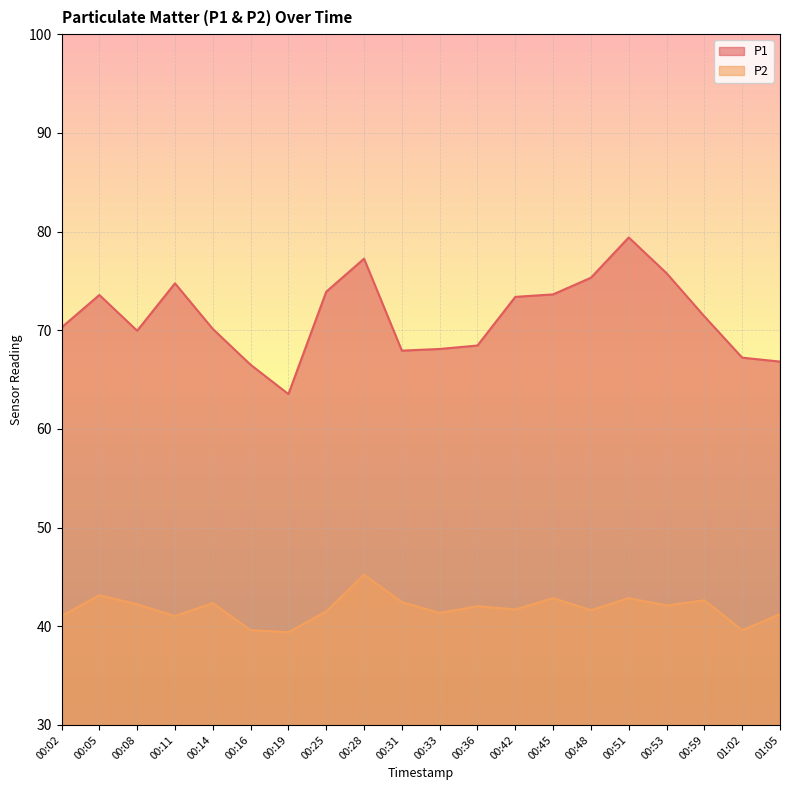

How many data points in P2 are above 42?

10